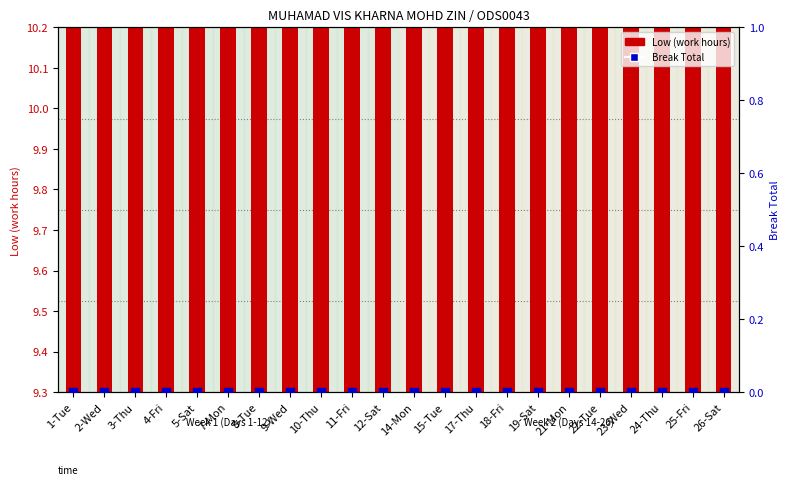

At which category is the sum across all series the highest?

17-Thu